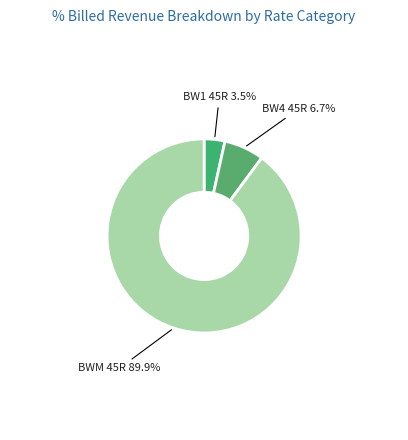

Which slice is the smallest?

BW1 45R